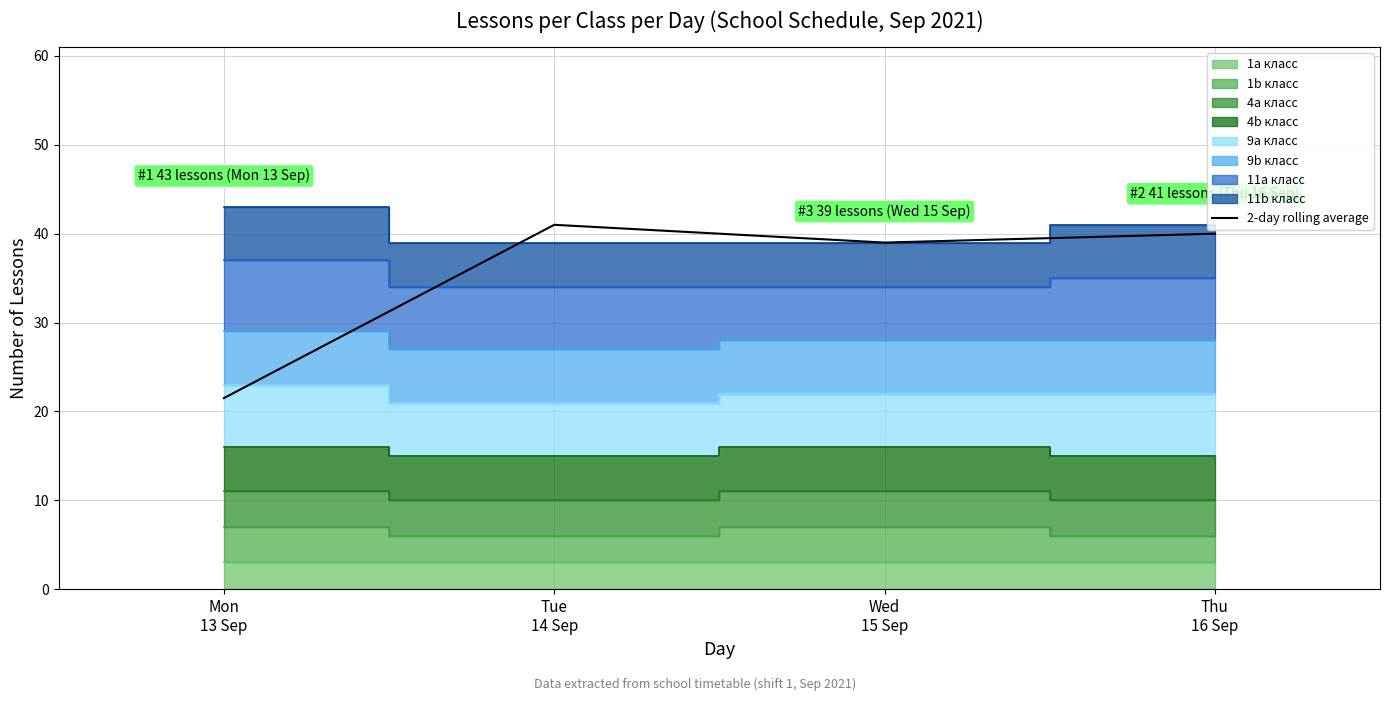

What is the maximum value shown in the chart?

41.0